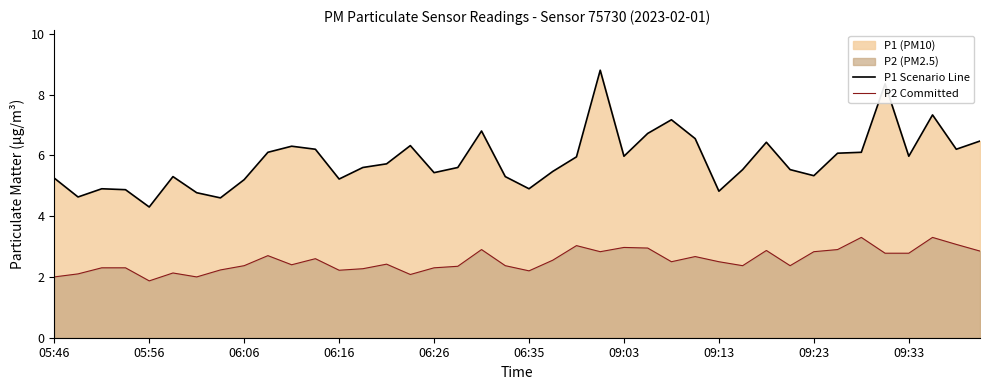

What is the difference between the second highest and minimum values in the P1 Scenario Line series?

4.0